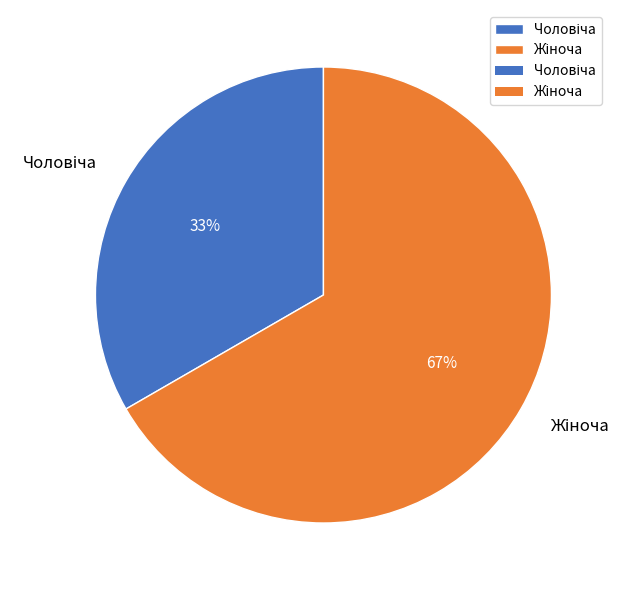

To the nearest percent, what is the average slice percentage?

50%